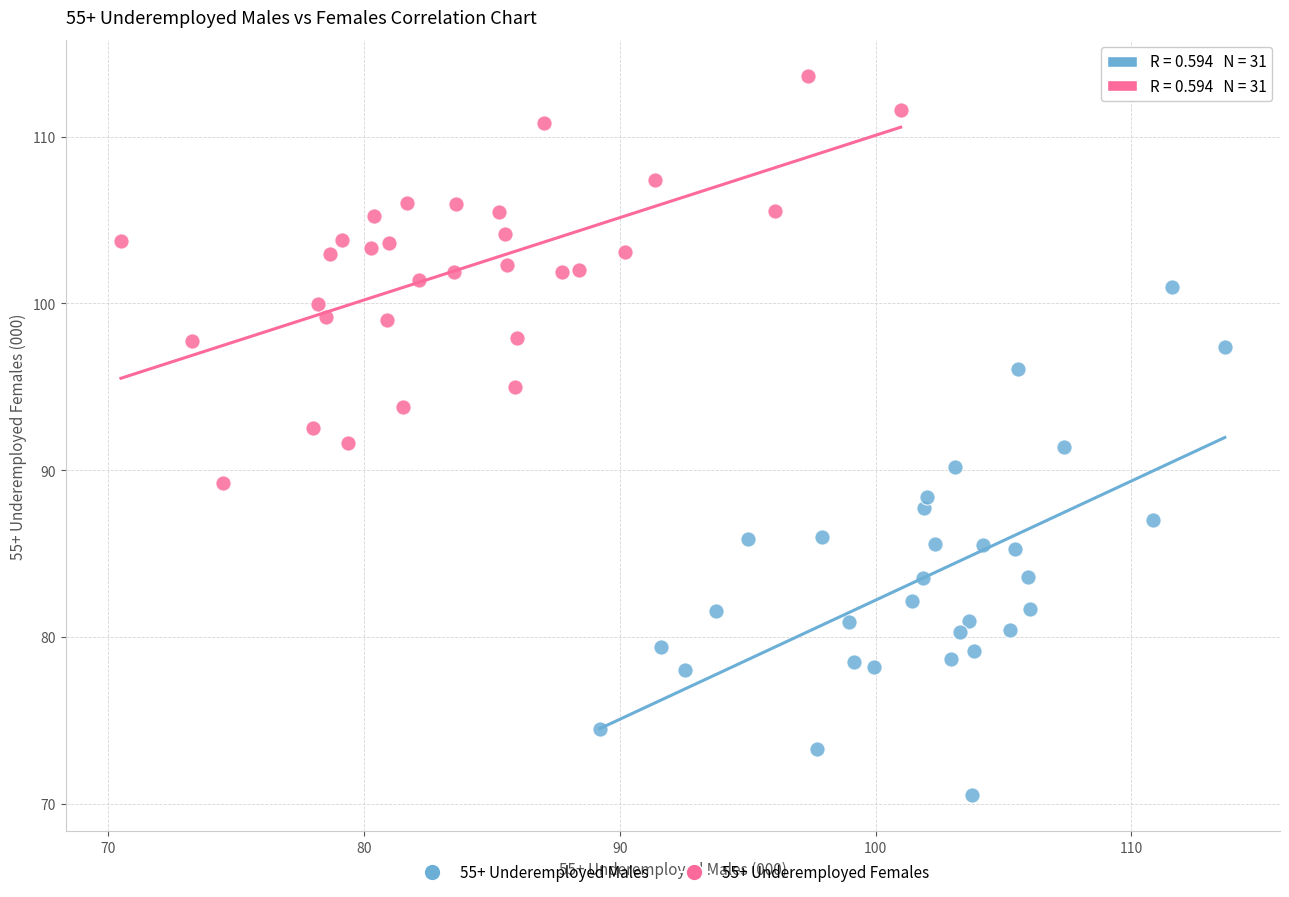

Which series reaches the minimum Y coordinate?

55+ Underemployed Males